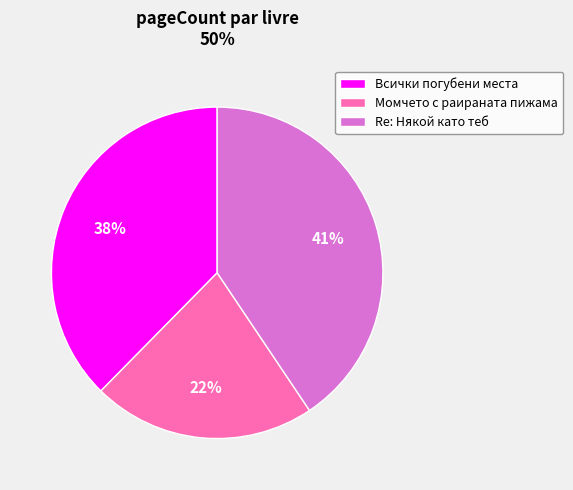

To the nearest percent, what is the average slice percentage?

33%